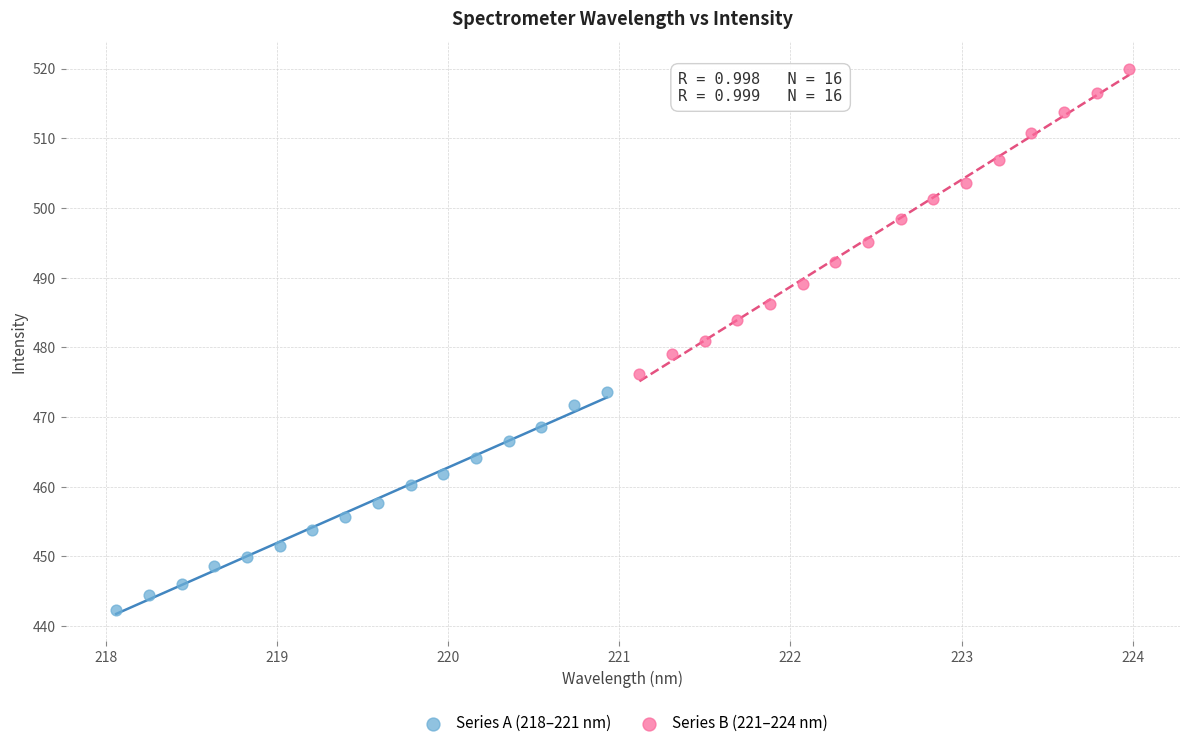

Which series reaches the minimum Y coordinate?

Series A (218–221 nm)